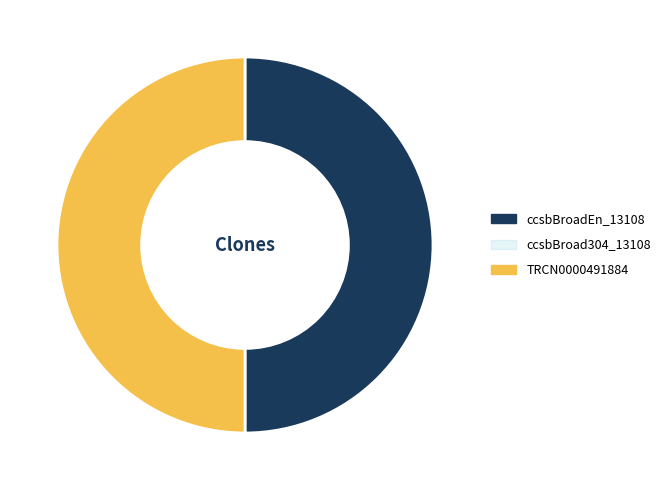

Approximately how many times larger is the value at ccsbBroadEn_13108 compared to TRCN0000491884?

1.0